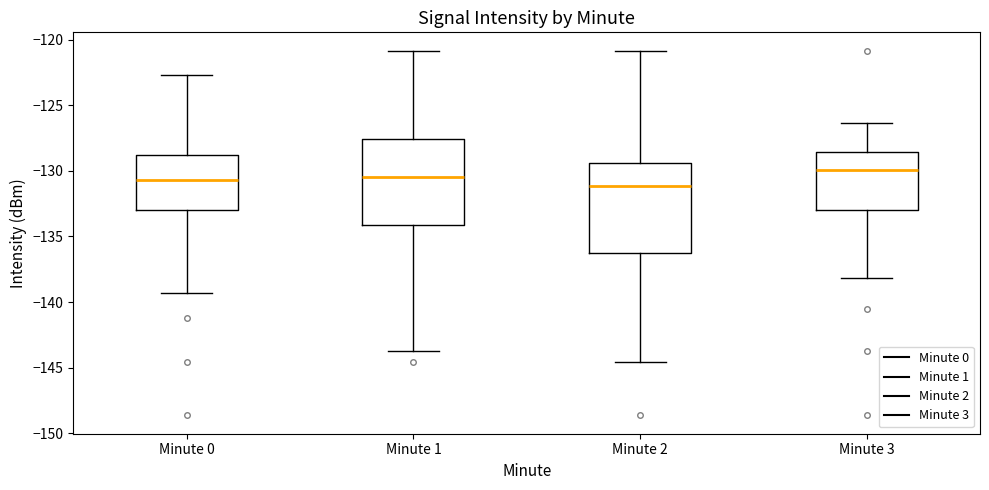

Reading left to right, read every box against the y-axis: the position of its median line, the range the box covers, and the ends of its whiskers. The values are not printed on the chart, so give them approximately, as read against the axis.

Minute 0: median -130.5, box -133.0 to -129.0, whiskers -139.5 to -122.5
Minute 1: median -130.5, box -134.0 to -127.5, whiskers -143.5 to -121.0
Minute 2: median -131.0, box -136.5 to -129.5, whiskers -144.5 to -121.0
Minute 3: median -130.0, box -133.0 to -128.5, whiskers -138.0 to -126.5